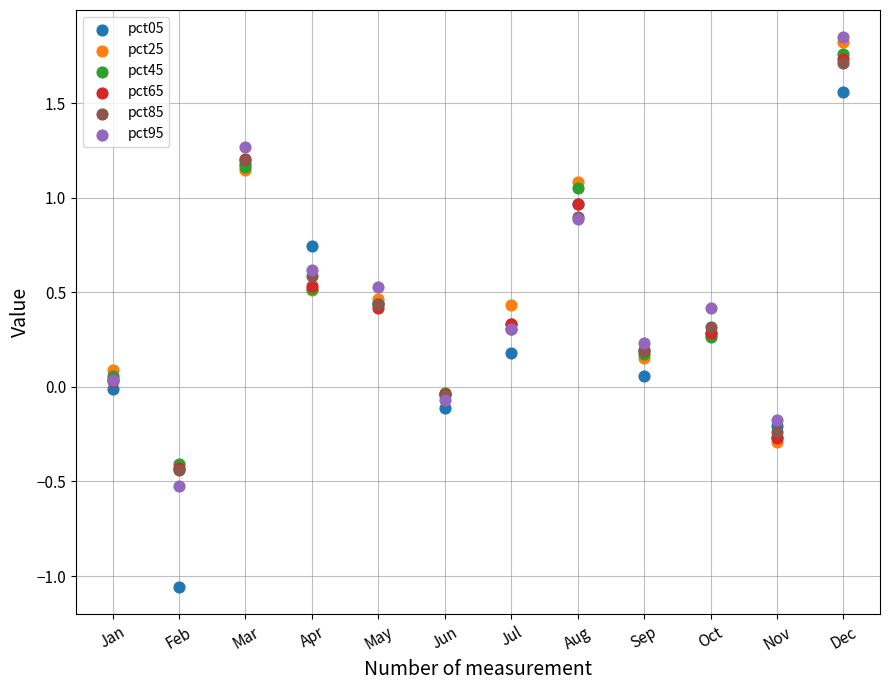

Which series reaches the minimum Y coordinate?

pct05